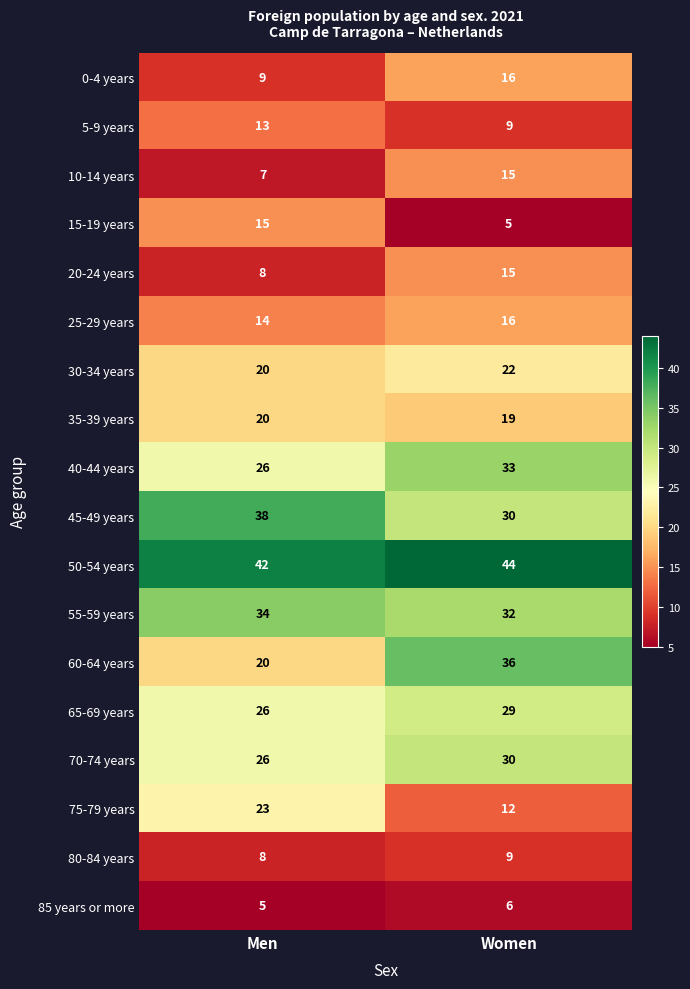

True or false: 45-49 years has a value of 49 at Women.

False